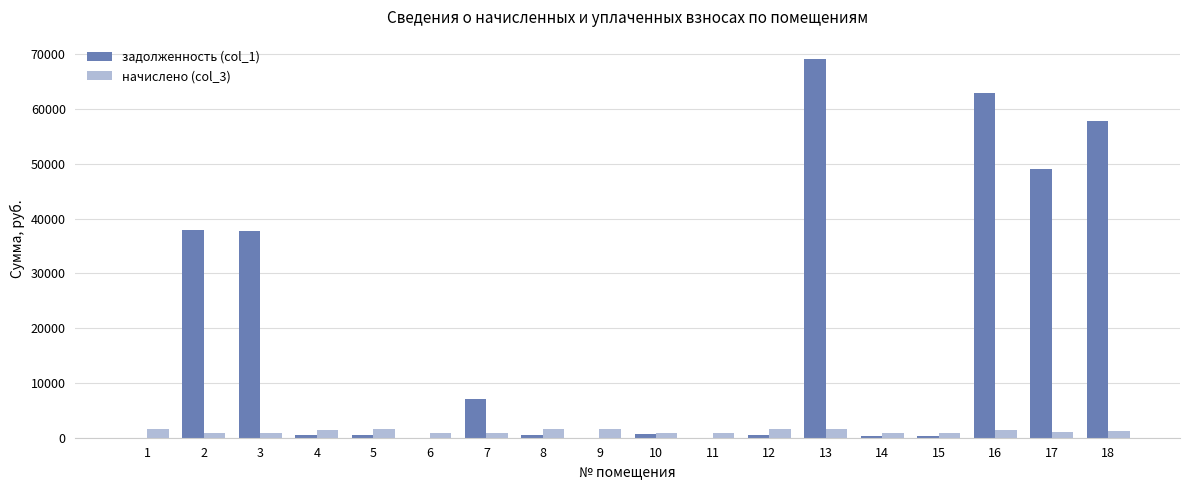

Does the chart contain stacked bars?

No